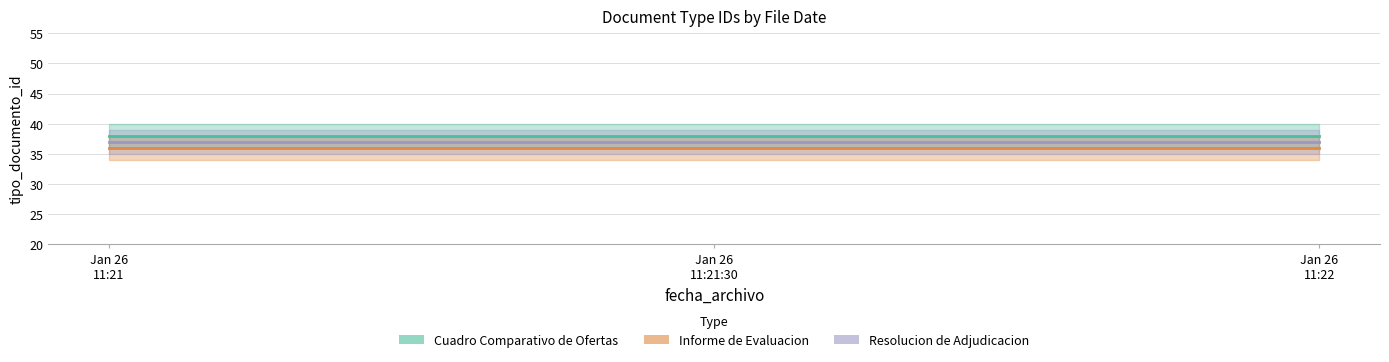

What is the maximum value for Resolucion de Adjudicacion?

37